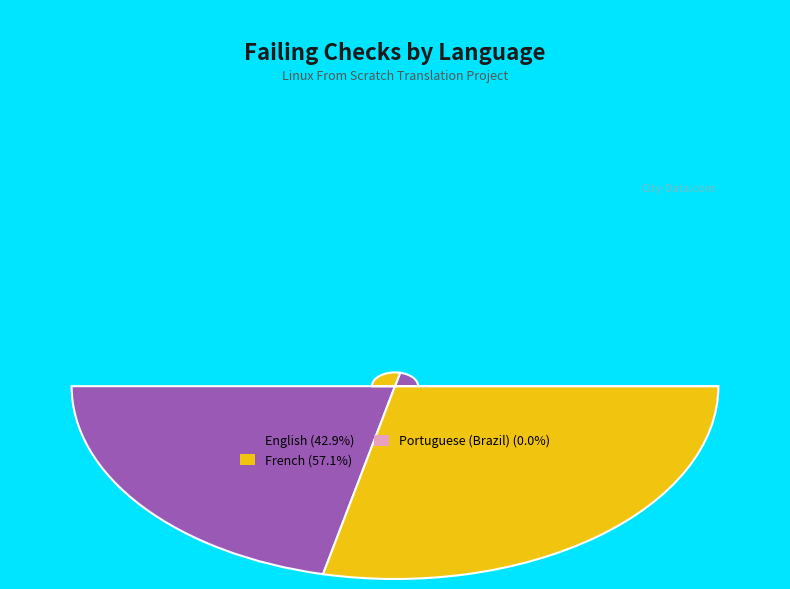

Which slice is the largest?

French